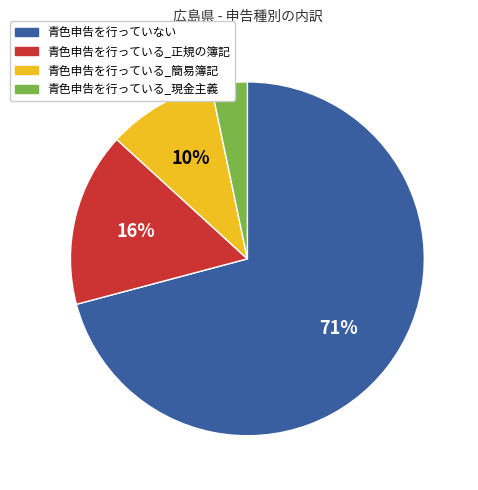

Which slice is the largest?

青色申告を行っていない